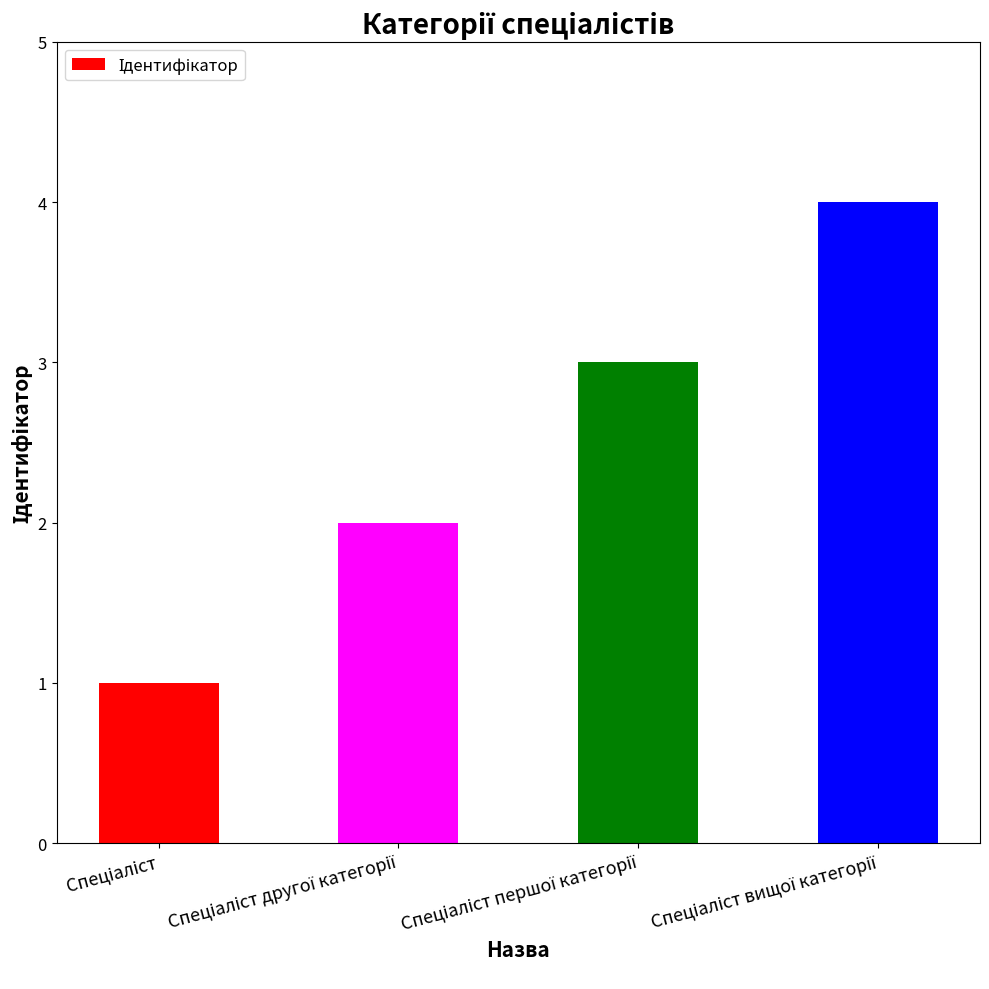

What is the maximum value shown in the chart?

4